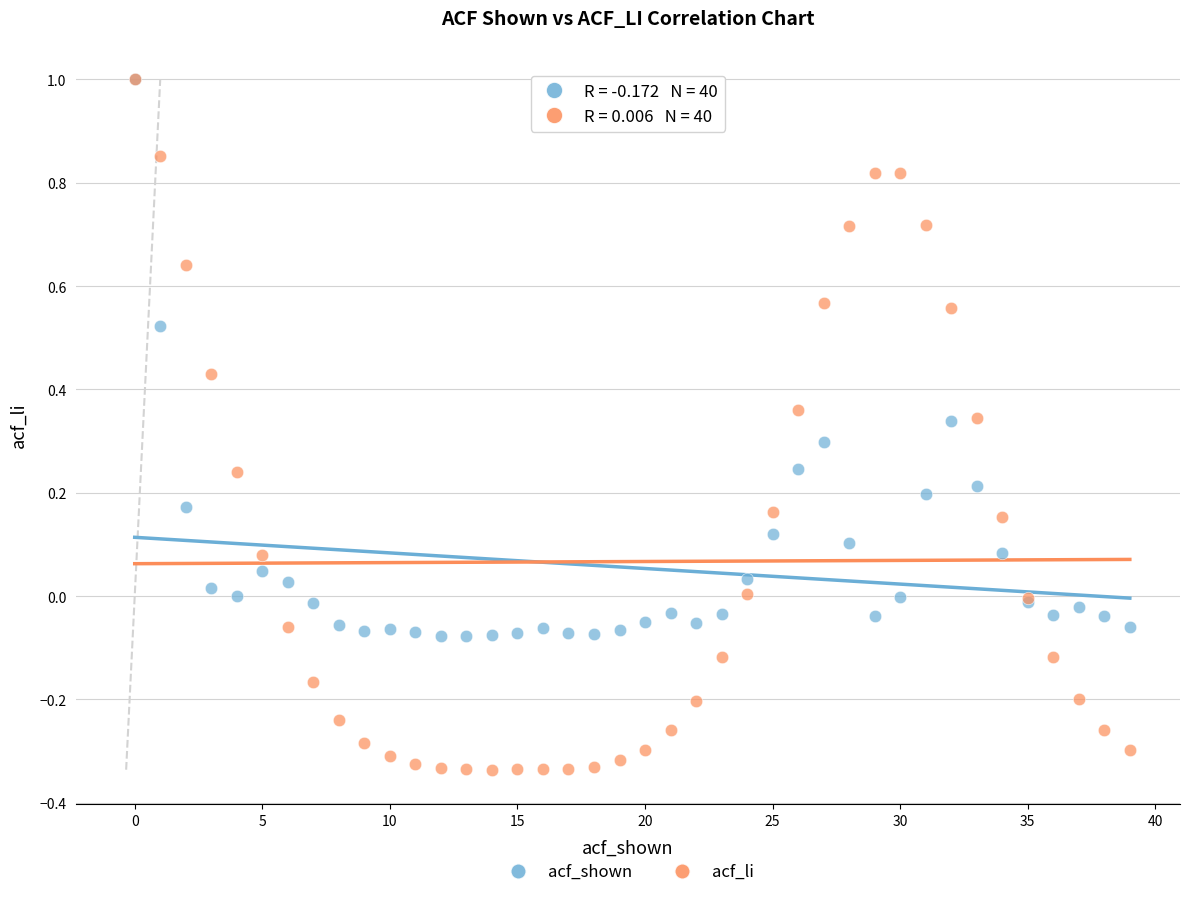

What are all the series names shown in the legend?

acf_shown, acf_li